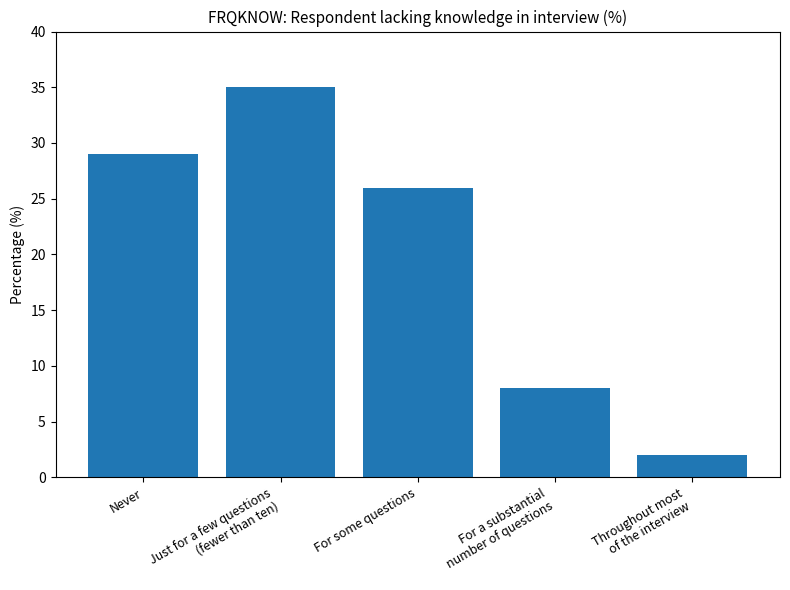

How many data points are less than 26?

2